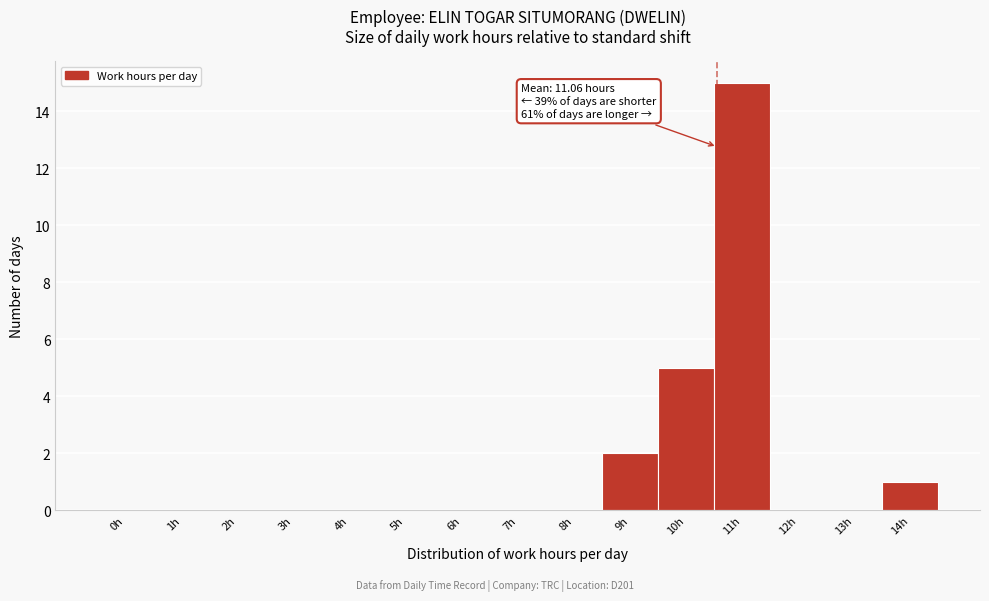

Reading left to right, extract all data points from this chart.

0h=0	1h=0	2h=0	3h=0	4h=0	5h=0	6h=0	7h=0	8h=0	9h=2	10h=5	11h=15	12h=0	13h=0	14h=1